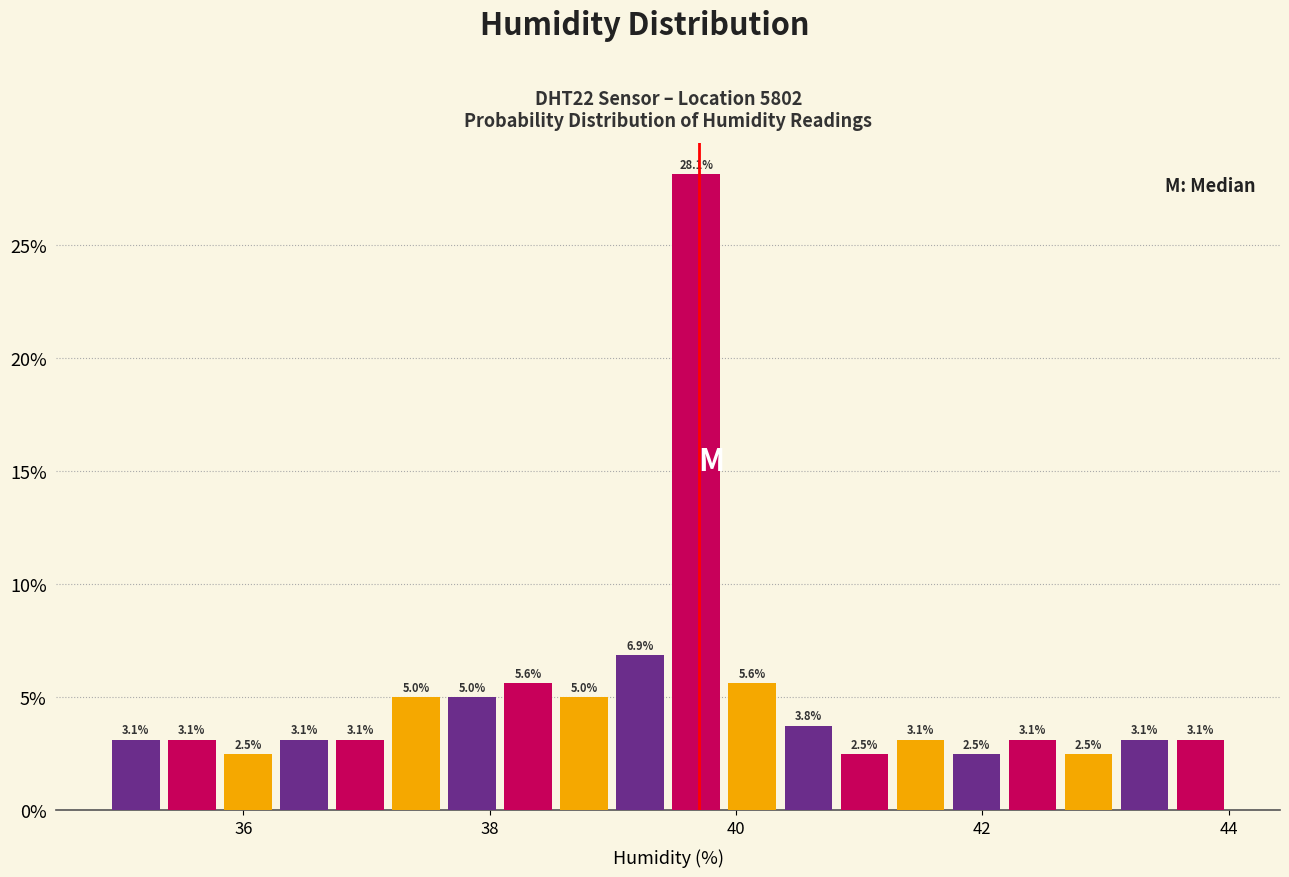

Read against the x-axis, roughly where is the centre of the tallest bar?

39.6